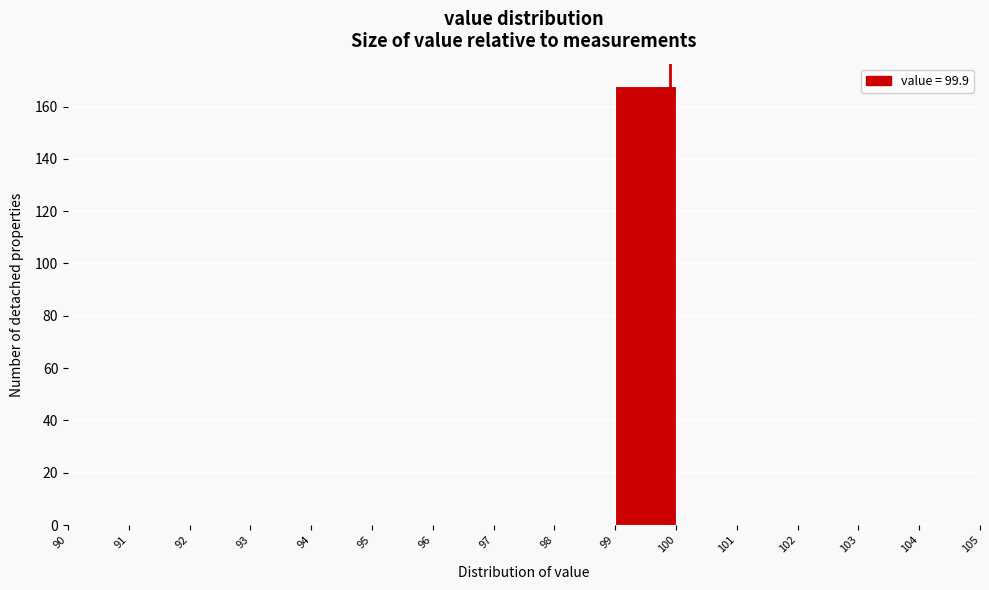

Reading left to right, transcribe this chart: for each bar, give the range it covers on the x-axis and its height. The values are not printed on the chart, so give them approximately, as read against the axis.

90 to 91: 0
91 to 92: 0
92 to 93: 0
93 to 94: 0
94 to 95: 0
95 to 96: 0
96 to 97: 0
97 to 98: 0
98 to 99: 0
99 to 100: 168
100 to 101: 0
101 to 102: 0
102 to 103: 0
103 to 104: 0
104 to 105: 0